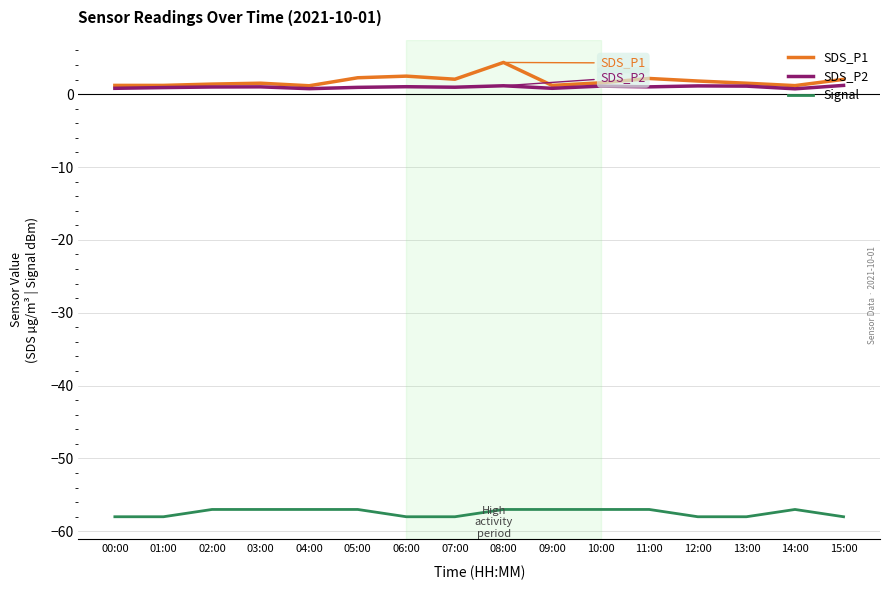

The value of Signal at 01:00 is -58.0. True or false?

True